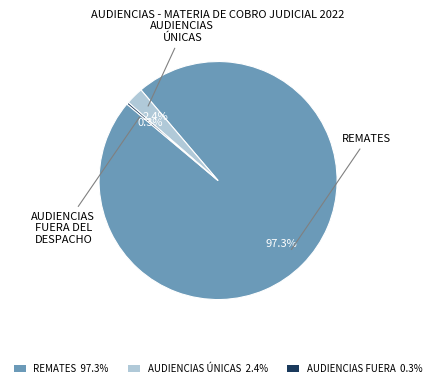

Rank the categories by value from lowest to highest.

AUDIENCIAS FUERA 0.3%, AUDIENCIAS ÚNICAS 2.4%, REMATES 97.3%